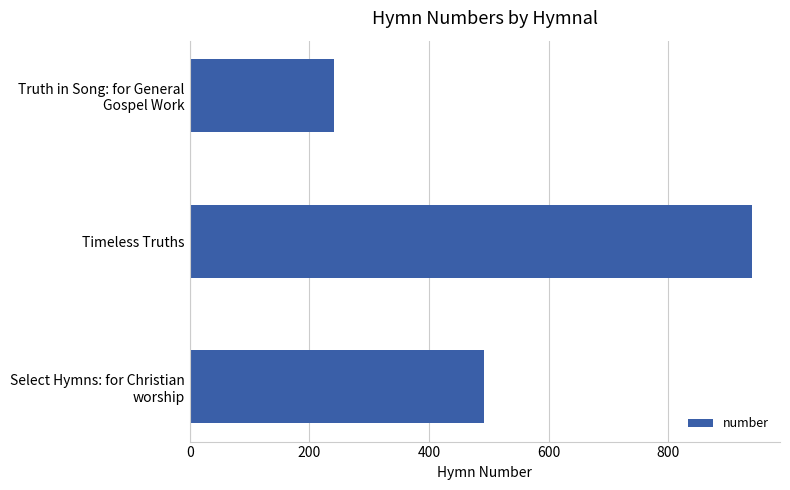

What is the sum of all values?

1673